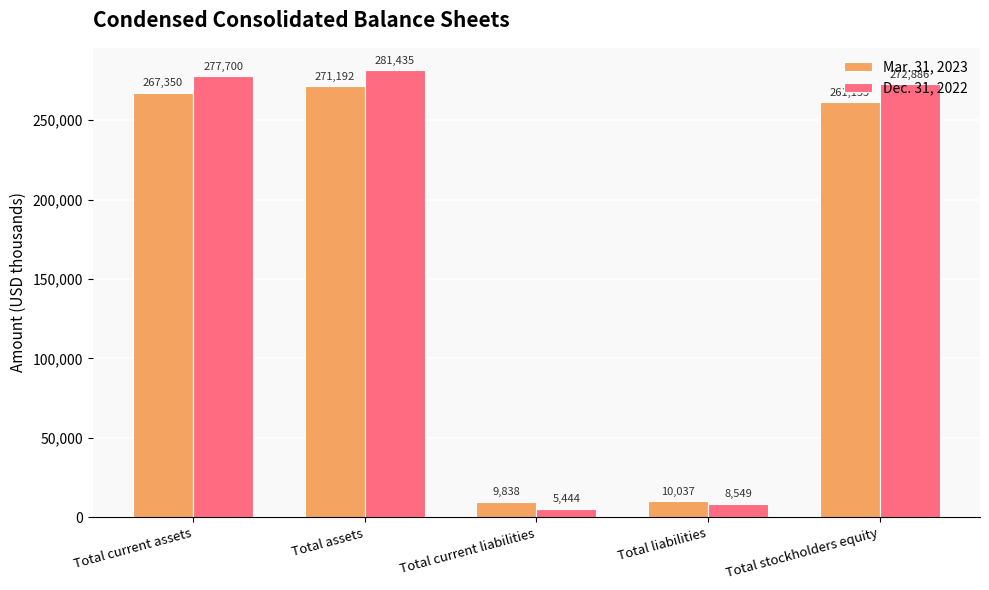

Rank the categories by Dec. 31, 2022 value from lowest to highest.

Total current liabilities, Total liabilities, Total stockholders equity, Total current assets, Total assets